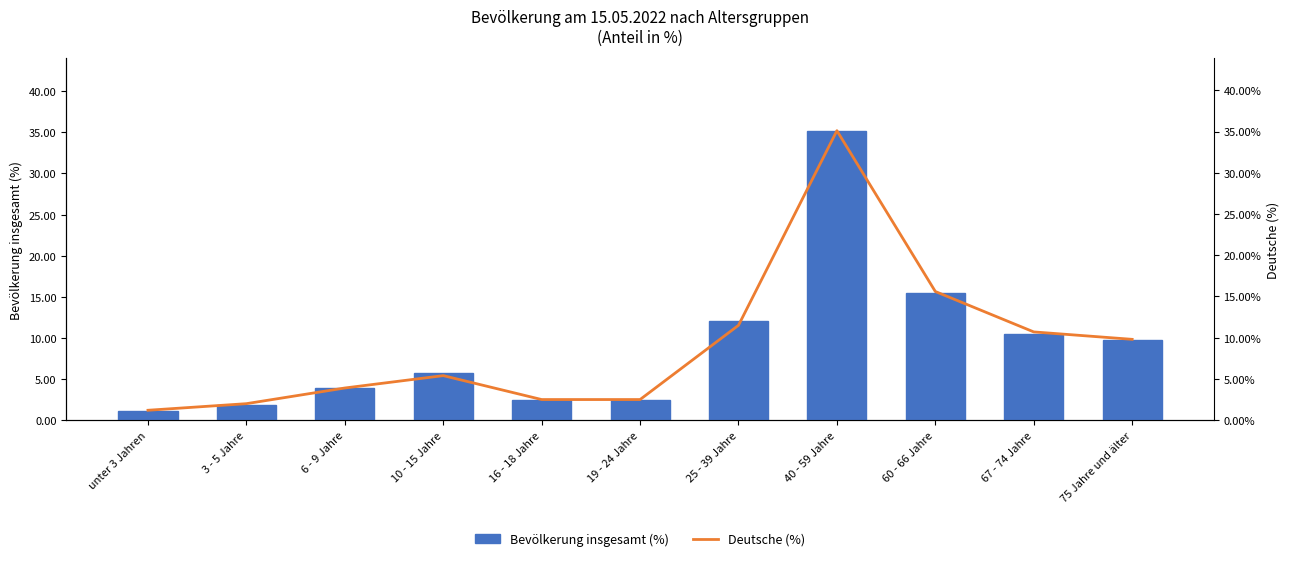

What is the difference between the Bevölkerung insgesamt (%) values at 67 - 74 Jahre and 25 - 39 Jahre?

1.6